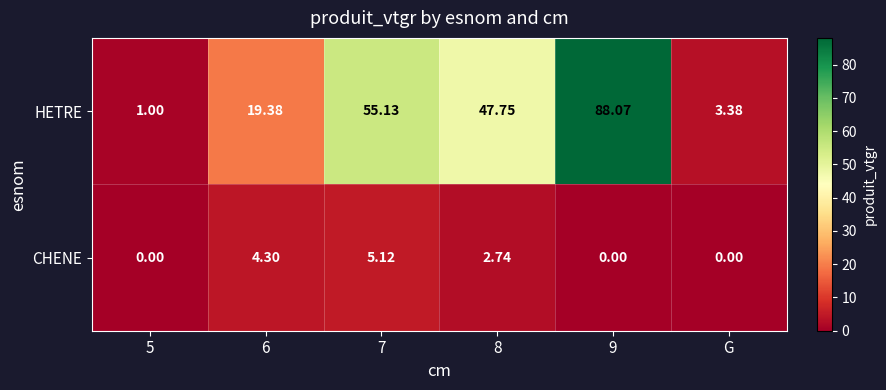

Is the value of HETRE at G greater than the value of CHENE at G?

Yes